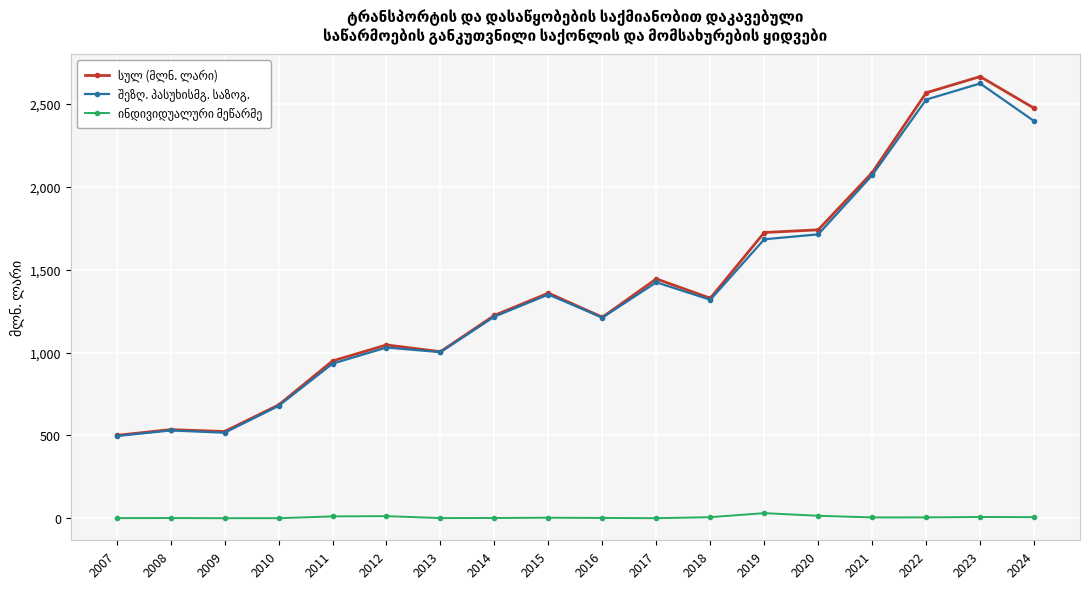

What is the greatest value displayed?

2665.7